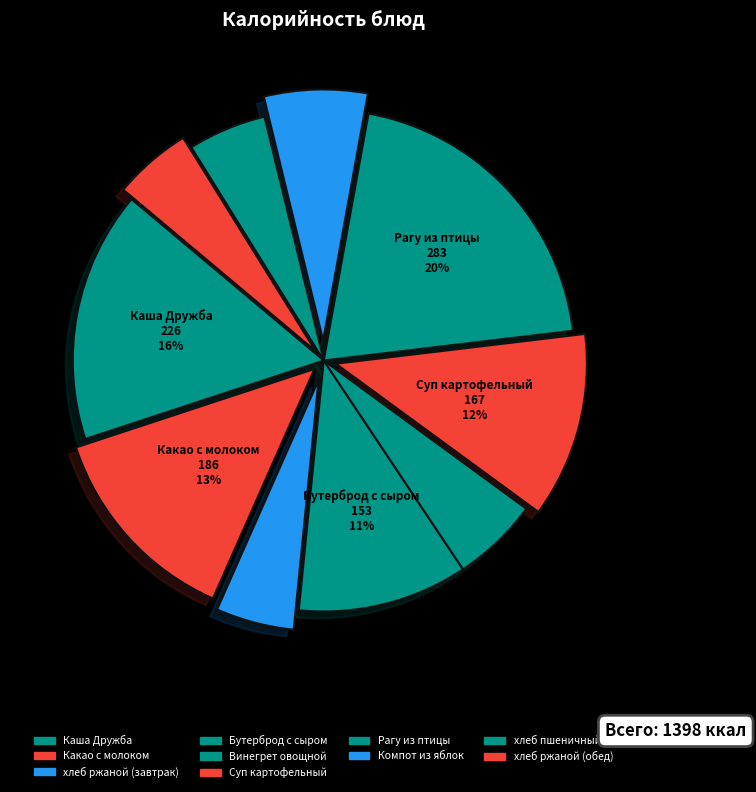

What portion of the pie excludes Винегрет овощной?

94.4%